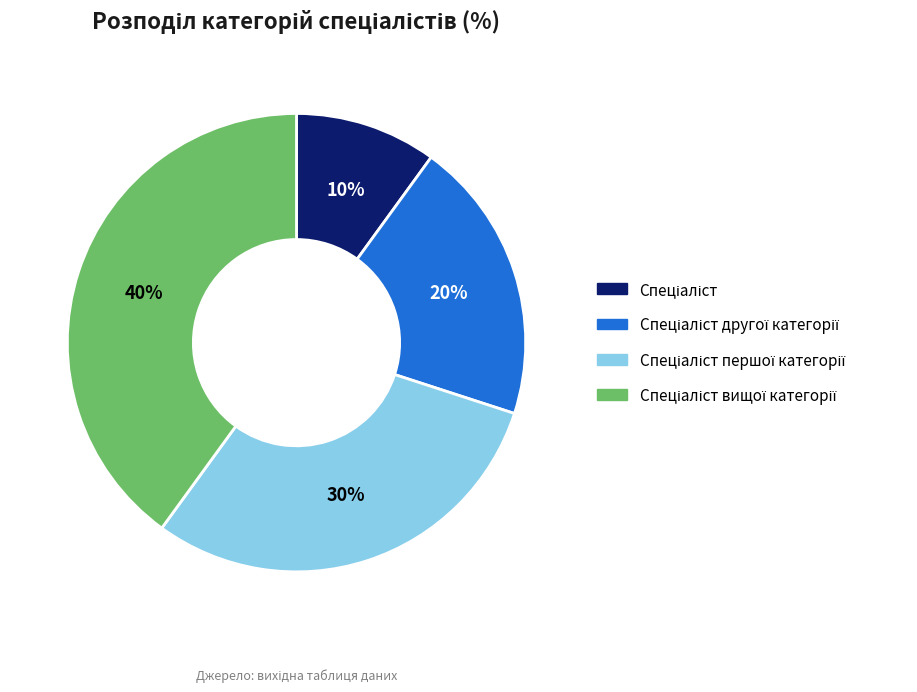

Does any single category account for the majority?

No